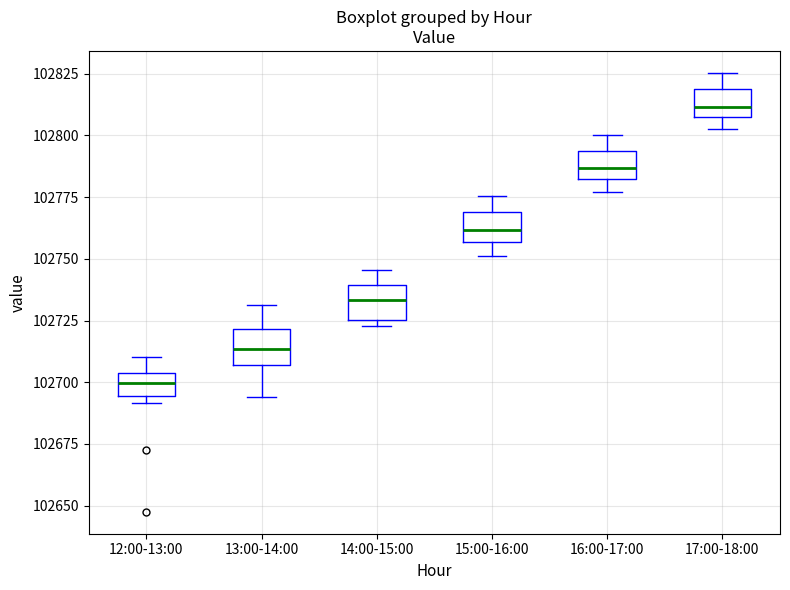

Reading left to right, transcribe this box plot: for each box, give where its median line is, the range the box spans, and where its two whiskers end, as read against the y-axis. The values are not printed on the chart, so give them approximately, as read against the axis.

12:00-13:00: median 102700, box 102695 to 102705, whiskers 102690 to 102710
13:00-14:00: median 102715, box 102705 to 102720, whiskers 102695 to 102730
14:00-15:00: median 102735, box 102725 to 102740, whiskers 102725 (just below the box's lower edge) to 102745
15:00-16:00: median 102760, box 102755 to 102770, whiskers 102750 to 102775
16:00-17:00: median 102785, box 102780 to 102795, whiskers 102775 to 102800
17:00-18:00: median 102810, box 102805 to 102820, whiskers 102800 to 102825